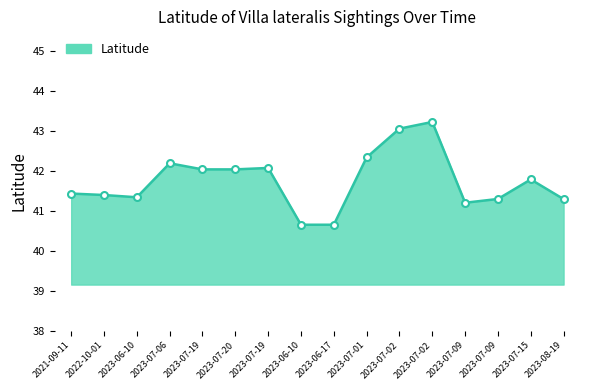

Count the number of data series in this chart.

1